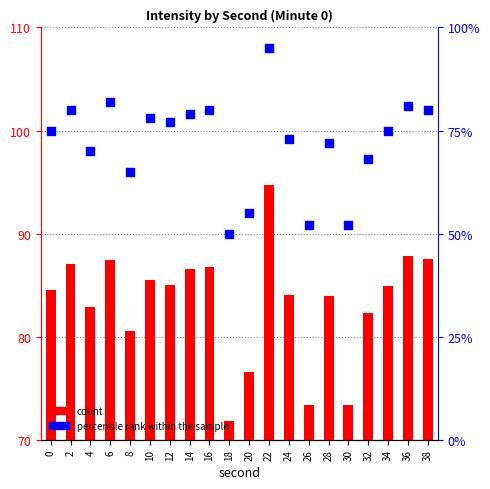

Which series contains the lowest Y value?

percentile rank within the sample